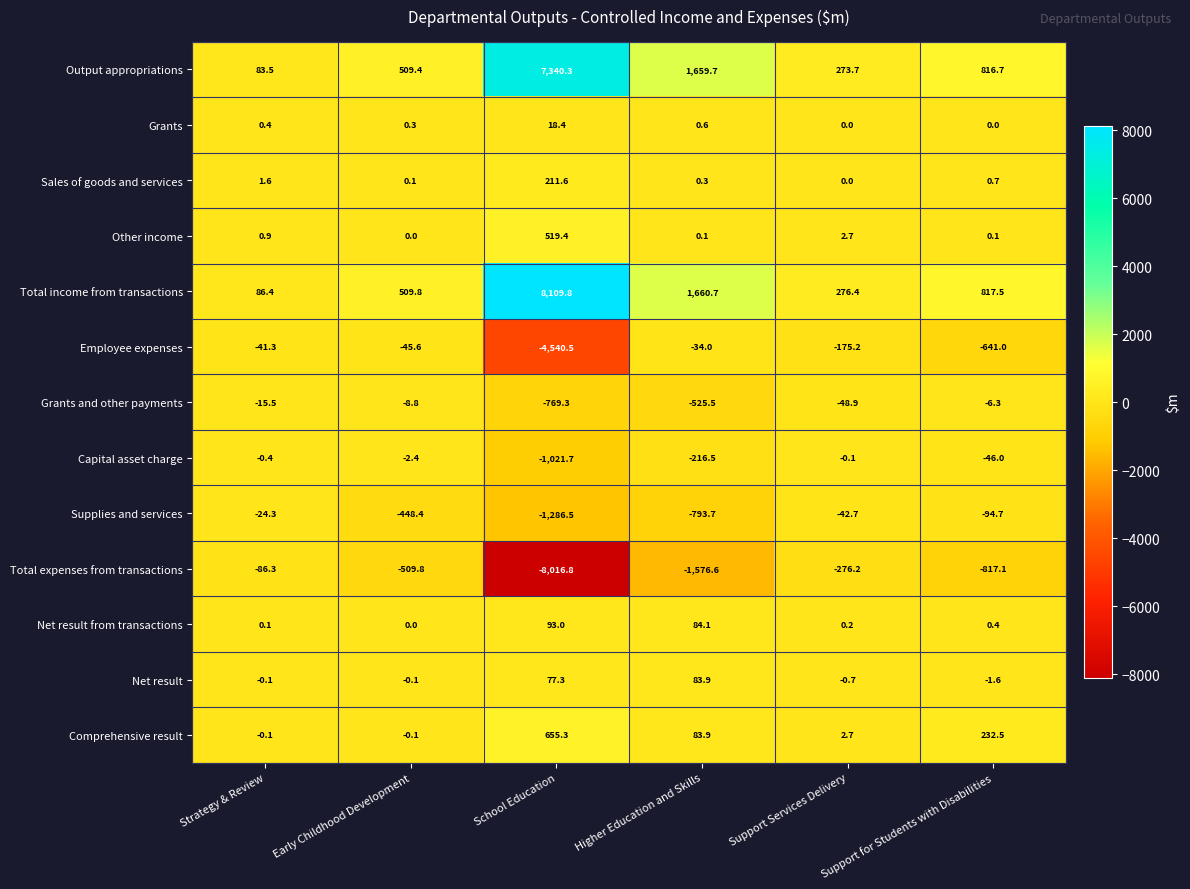

What value does the Sales of goods and services series have at Strategy & Review?

1.6